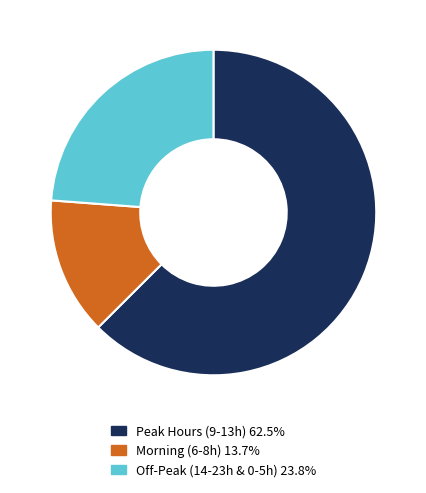

Is there a majority slice in this chart?

Yes